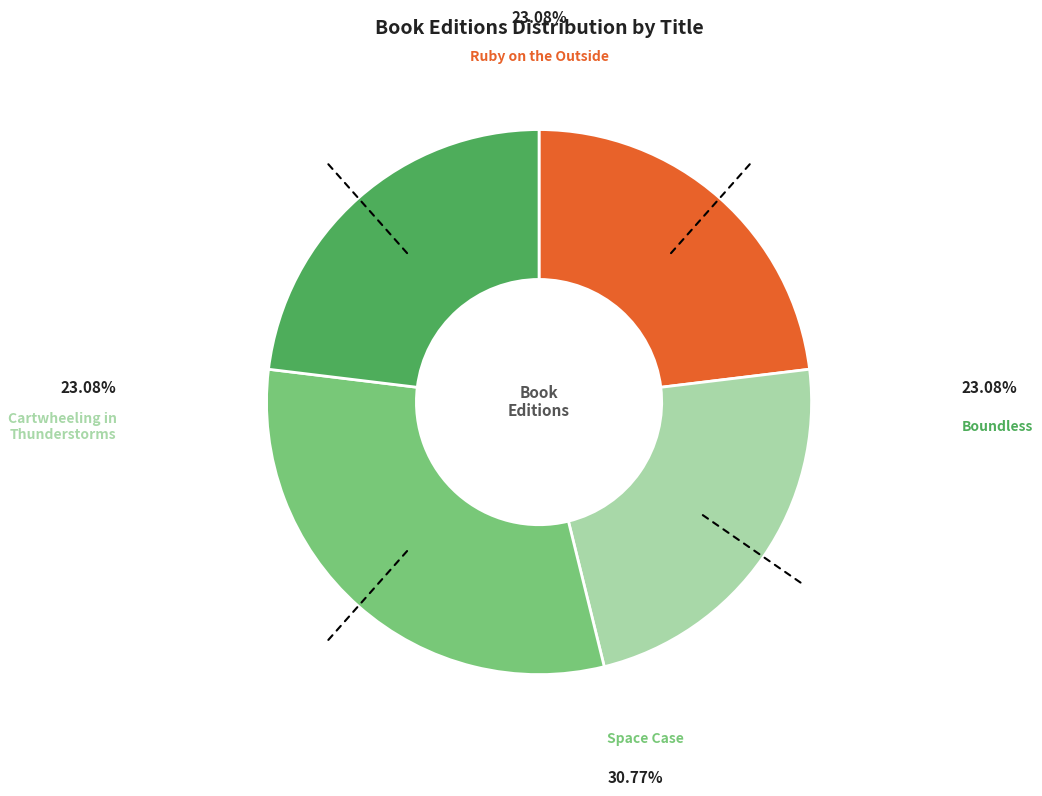

Is there a majority slice in this chart?

No